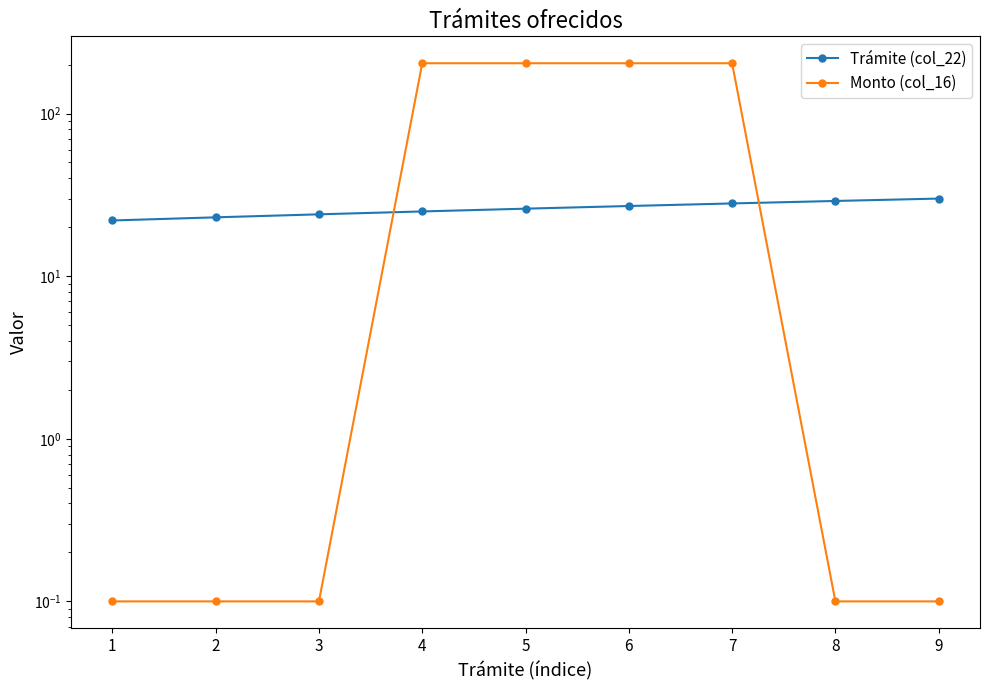

What is the difference between the highest and lowest values at 1?

21.9